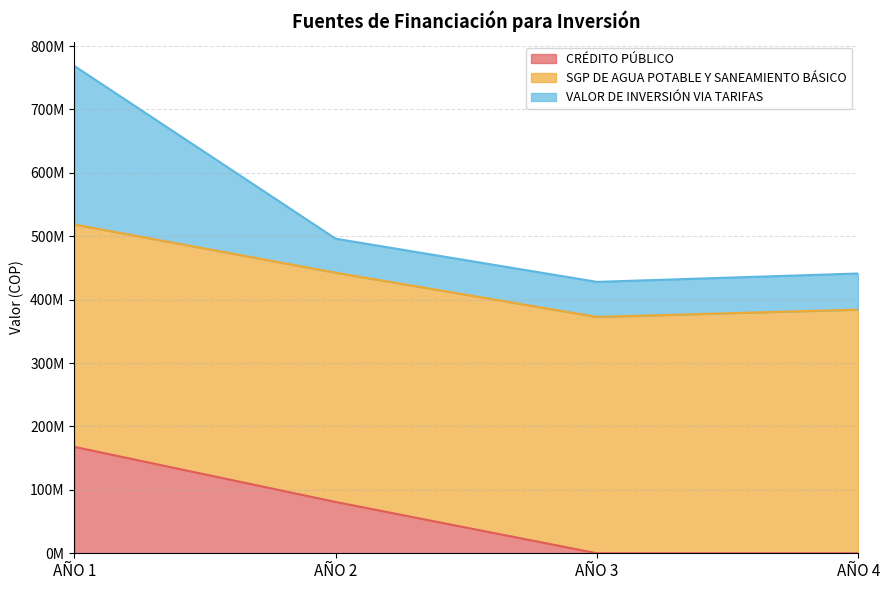

Where does the CRÉDITO PÚBLICO series first go above 80929723?

AÑO 1